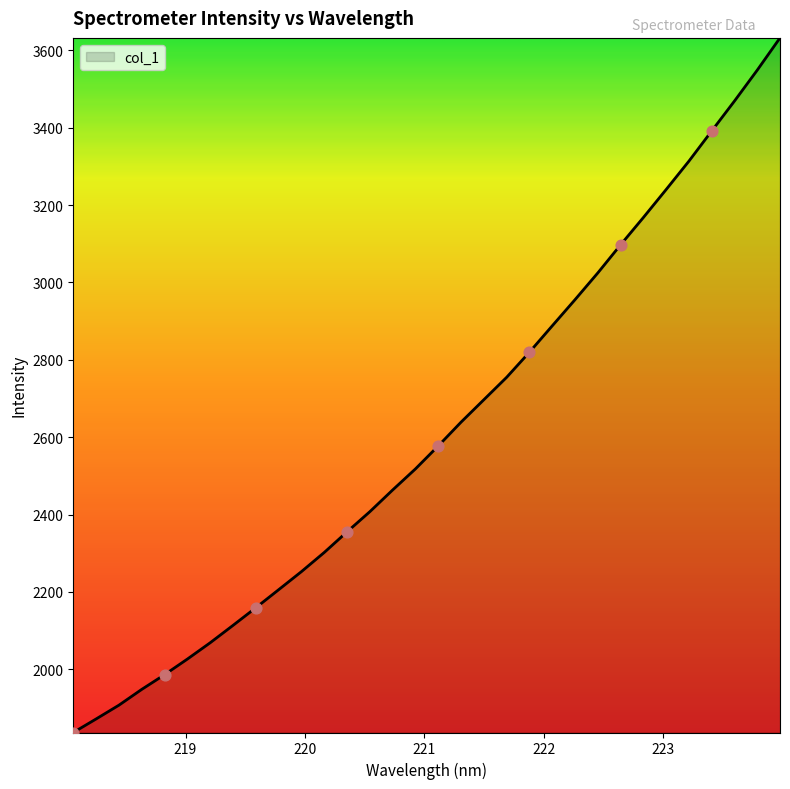

How many lines are shown in the chart?

1